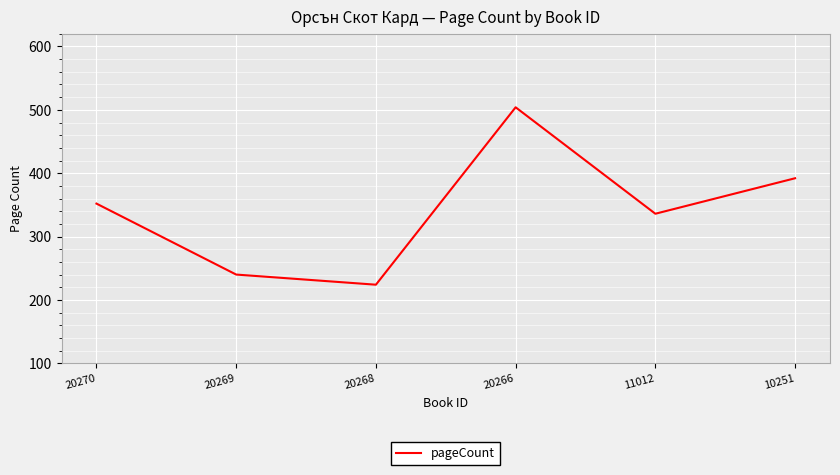

Reading left to right, extract all data points from this chart.

352	240	224	504	336	392